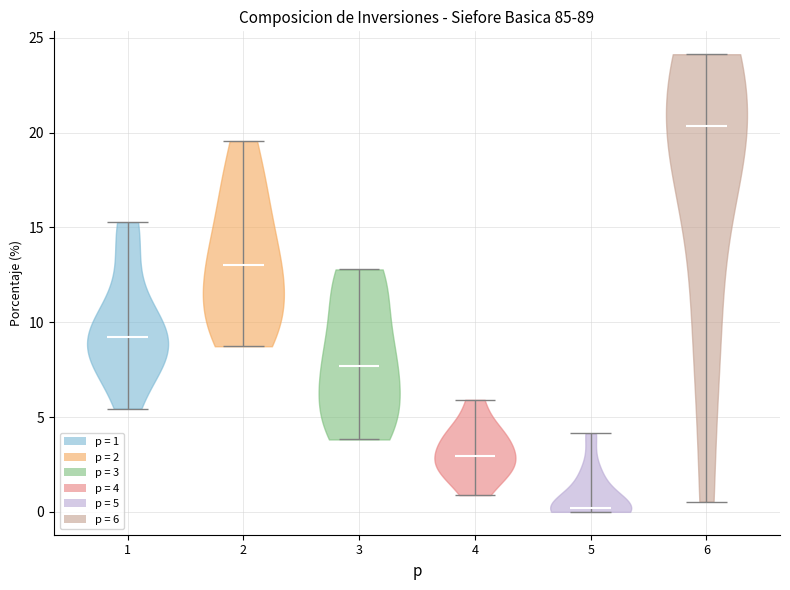

Reading left to right, read every violin against the y-axis: where its median line is, and the lowest and highest points it reaches. The values are not printed on the chart, so give them approximately, as read against the axis.

1: median line 9.0, lowest point 5.5, highest point 15.5
2: median line 13.0, lowest point 8.5, highest point 19.5
3: median line 7.5, lowest point 4.0, highest point 13.0
4: median line 3.0, lowest point 1.0, highest point 6.0
5: median line 0.0, lowest point 0.0, highest point 4.0
6: median line 20.5, lowest point 0.5, highest point 24.0